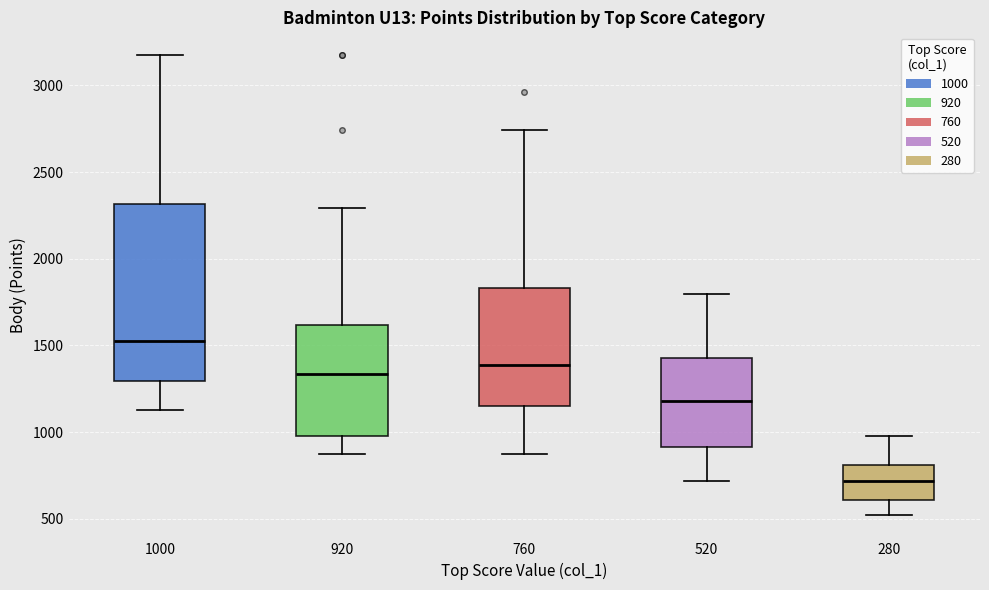

Comparing the boxes themselves (not the whiskers), which one is the tallest?

1000